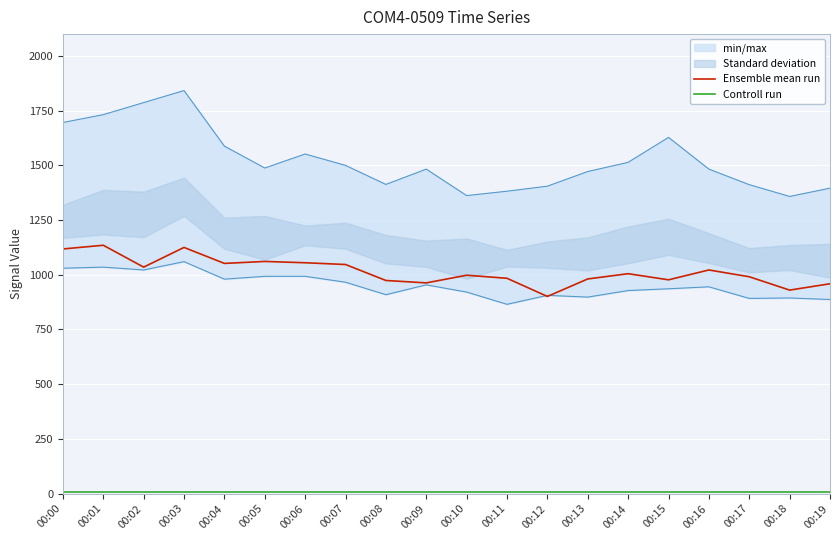

What is the value of the Ensemble mean run point at the 11th from the left?

998